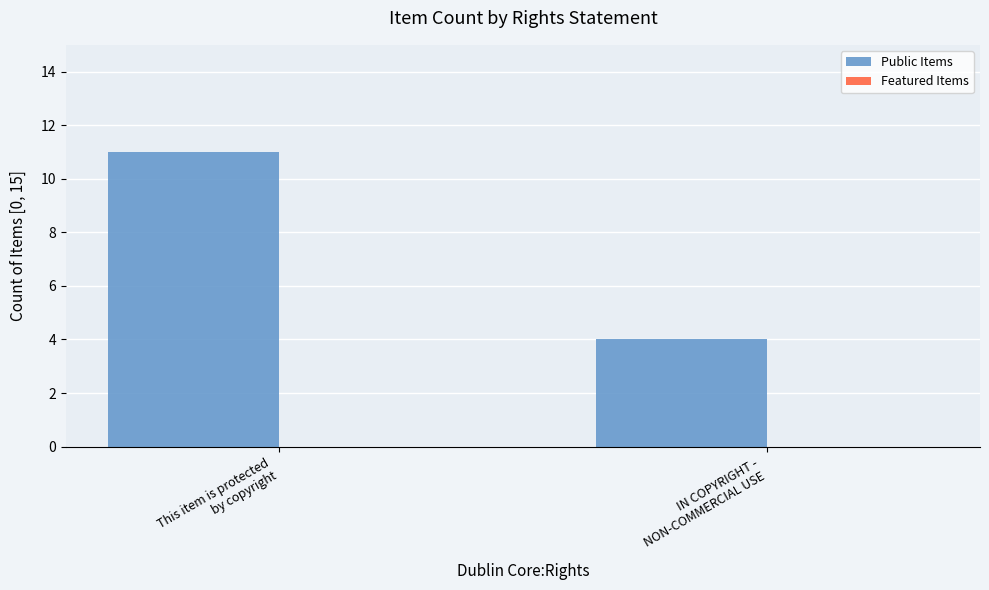

What is the difference between the maximum and minimum values?

7